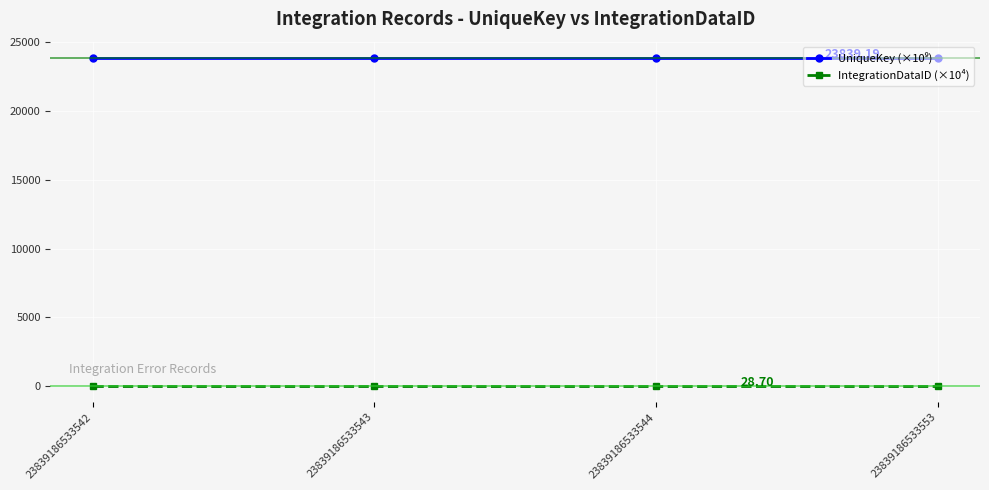

True or false: IntegrationDataID (×10⁴) has more than 1 interior local peaks.

False